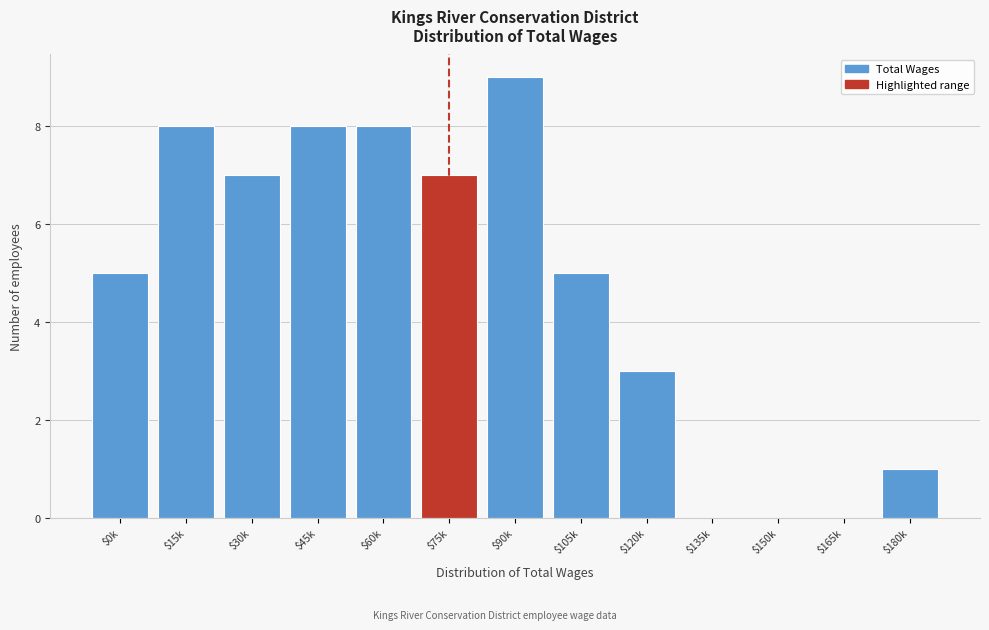

The value at $165k is 0. True or false?

True